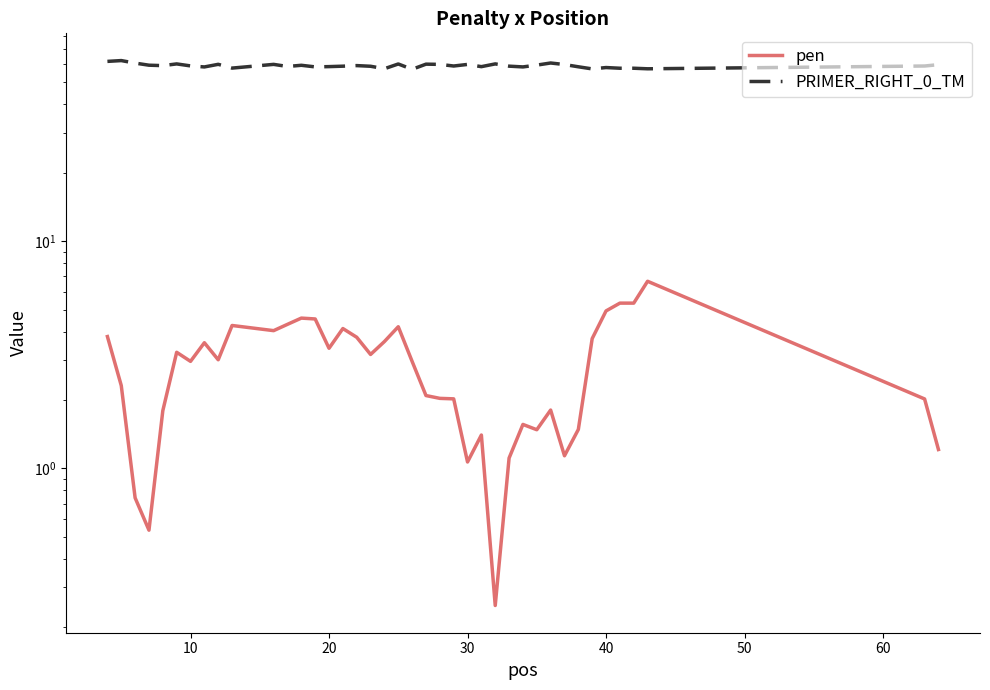

True or false: pen has a value of 7.7 at 35.

False